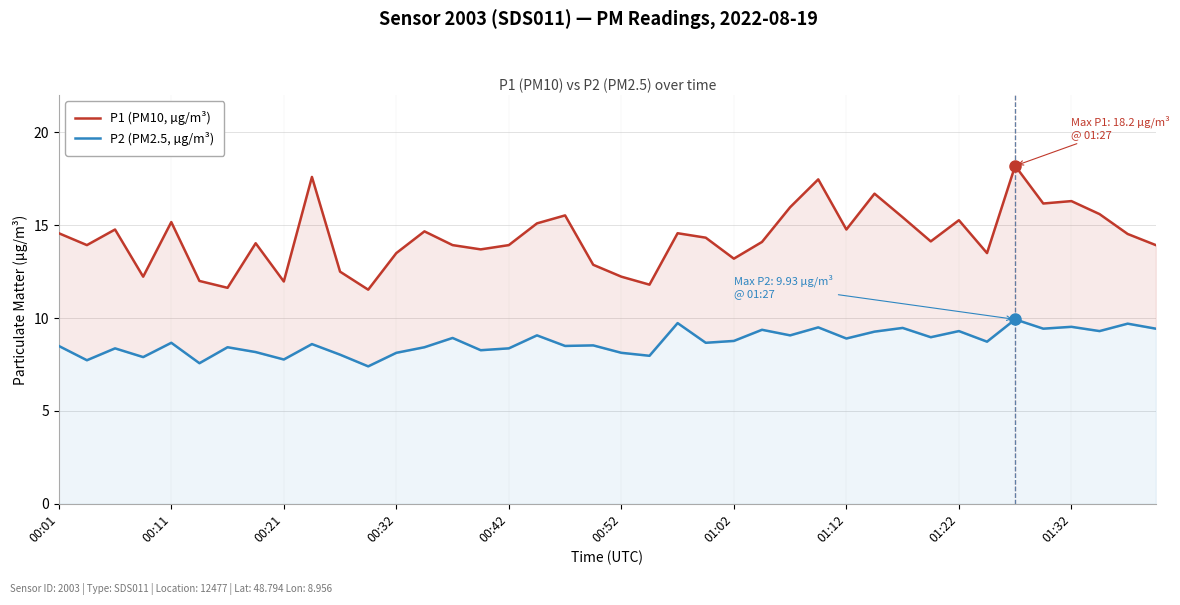

True or false: P2 (PM2.5, µg/m³) and P1 (PM10, µg/m³) intersect in this chart.

False